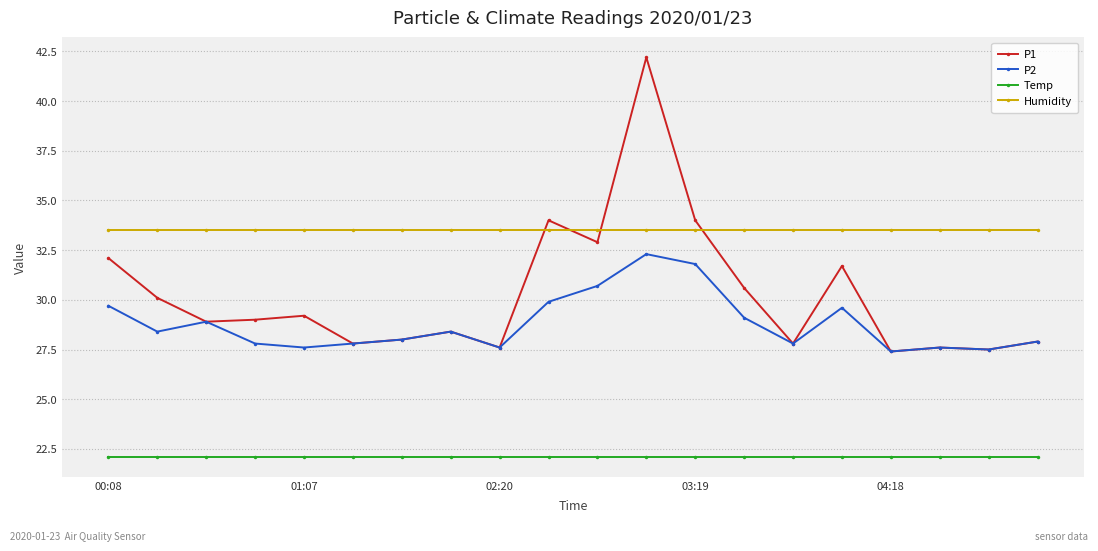

List the series in order of their peak value, lowest first.

Temp, P2, Humidity, P1